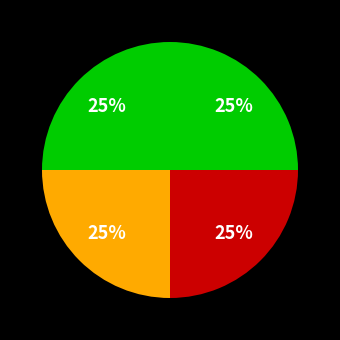

Rank the categories by value from highest to lowest.

Periode 1, Planning, Toetsing, Inleiding